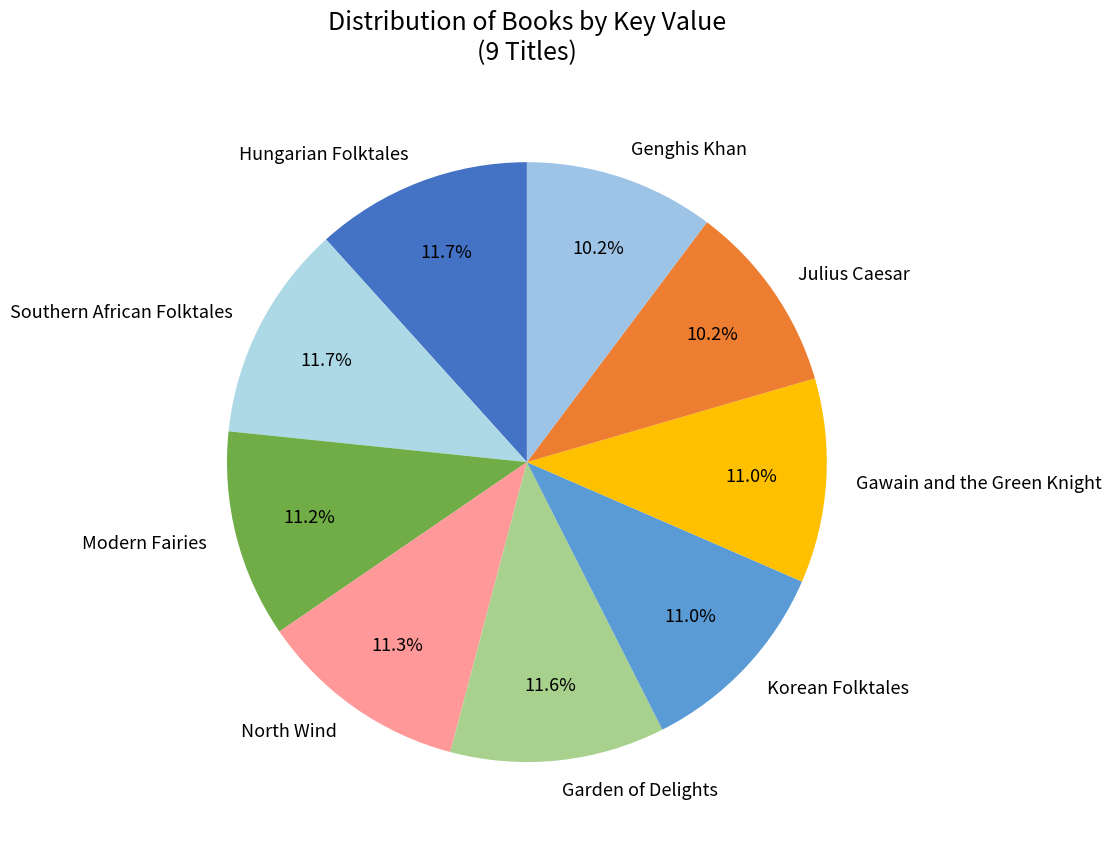

What is the total percentage of Gawain and the Green Knight and Southern African Folktales?

22.7%